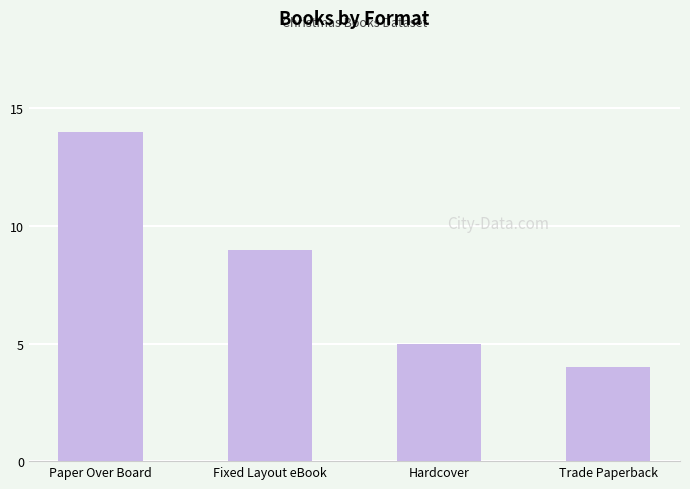

What is the difference between the second highest and second lowest values?

4